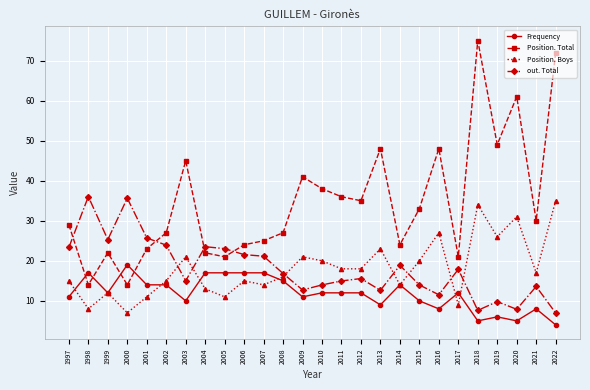

What is the greatest value displayed?

75.0